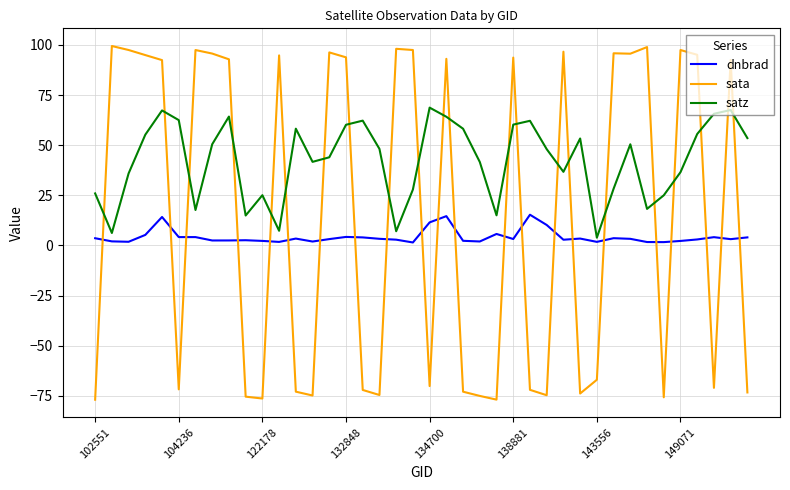

Rank the series by their maximum value, from lowest to highest.

dnbrad, satz, sata